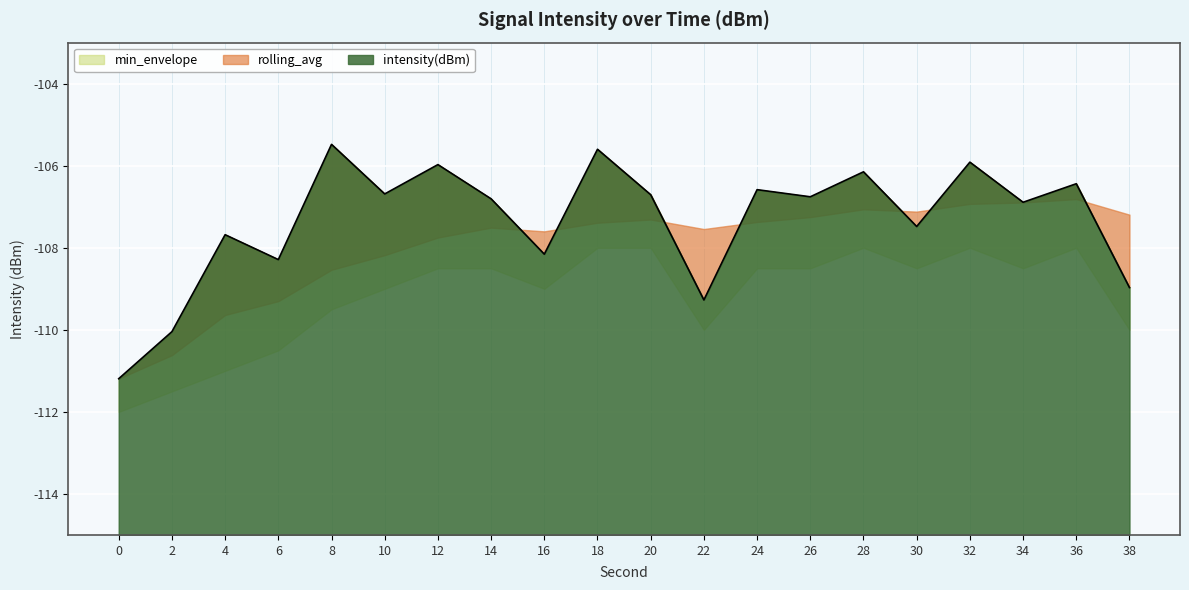

What is the sum of the min_envelope values at 2 and 38?

-221.5